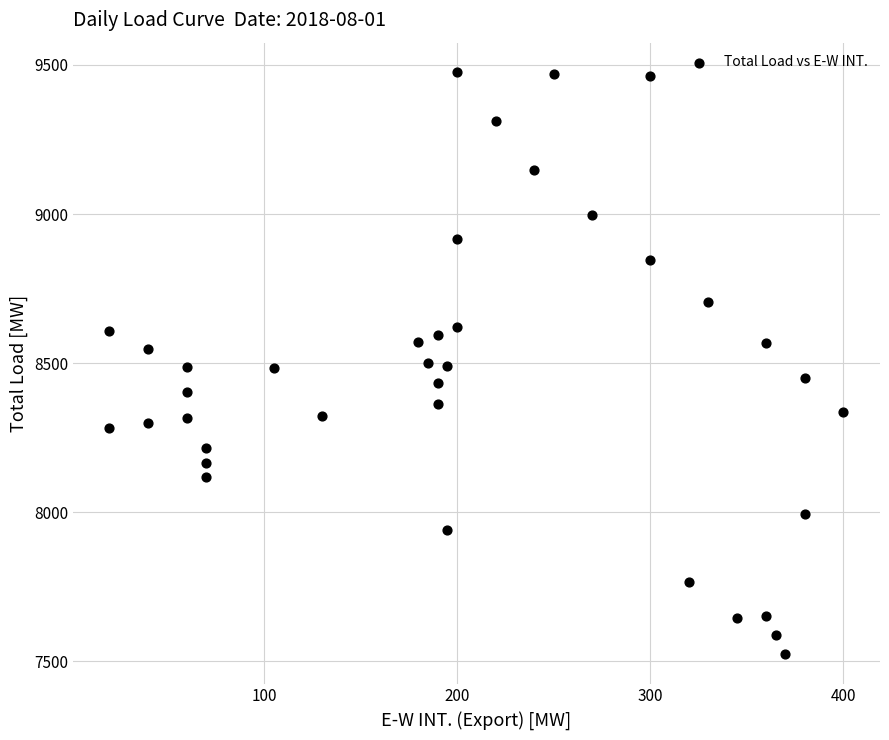

What is the range of X values (max minus min)?

380.0